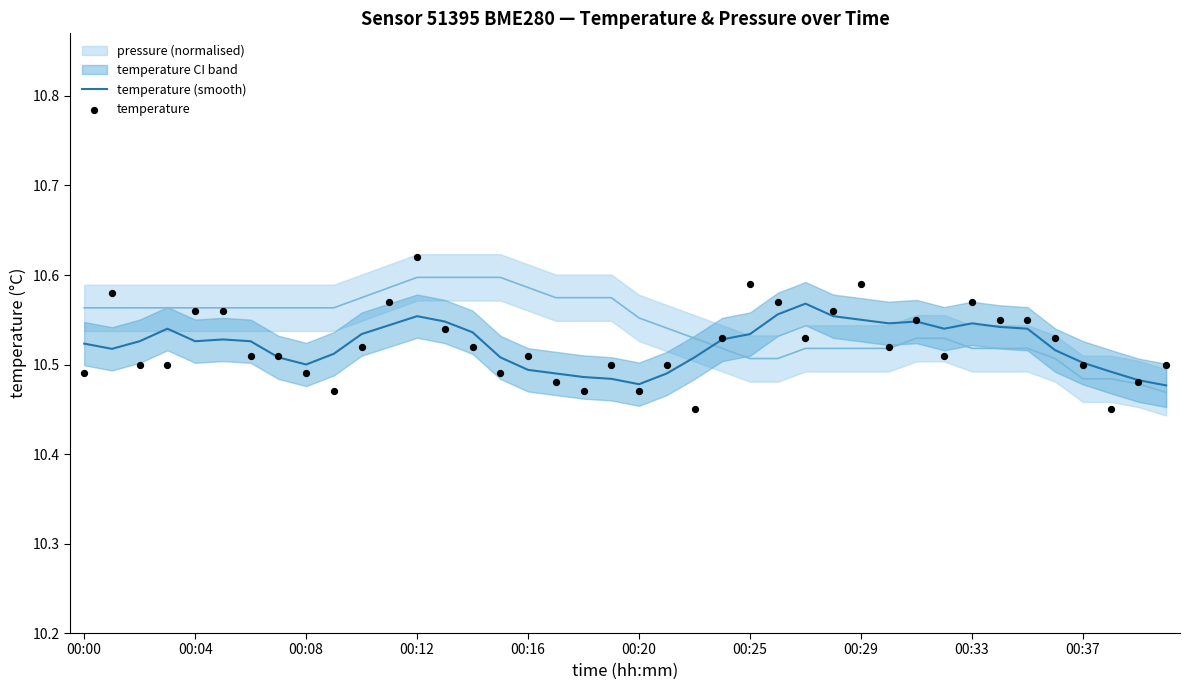

Which series has the largest total across all categories?

temperature